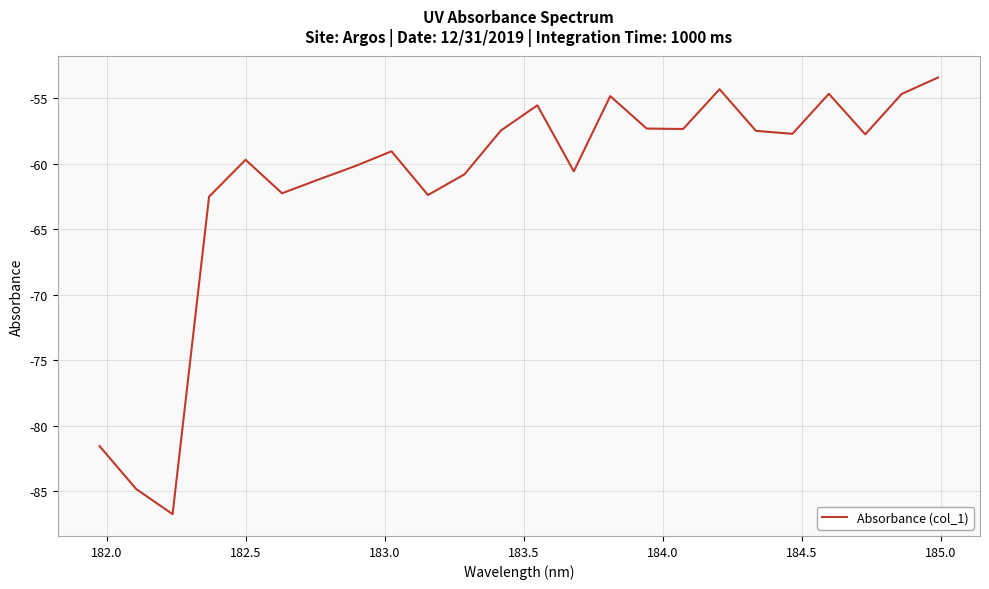

What is the difference between the maximum and minimum values?

33.3